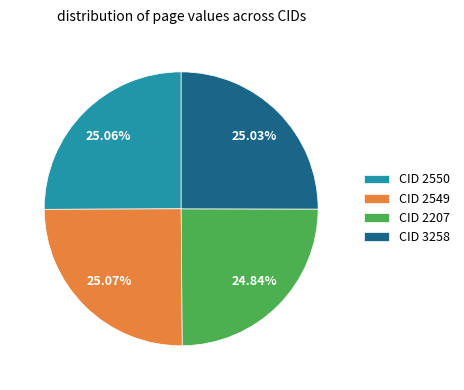

Is there any slice that represents more than half of the pie?

No